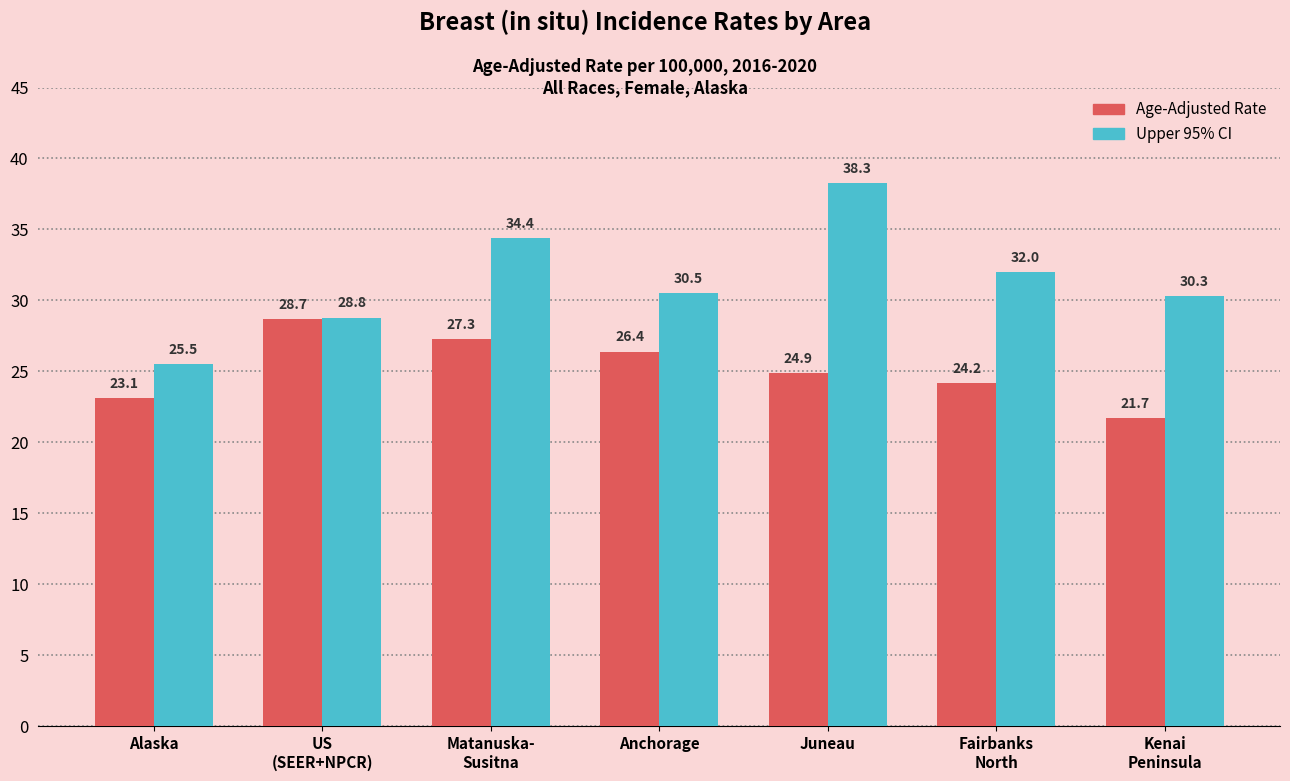

At how many categories does at least one series exceed 34?

2